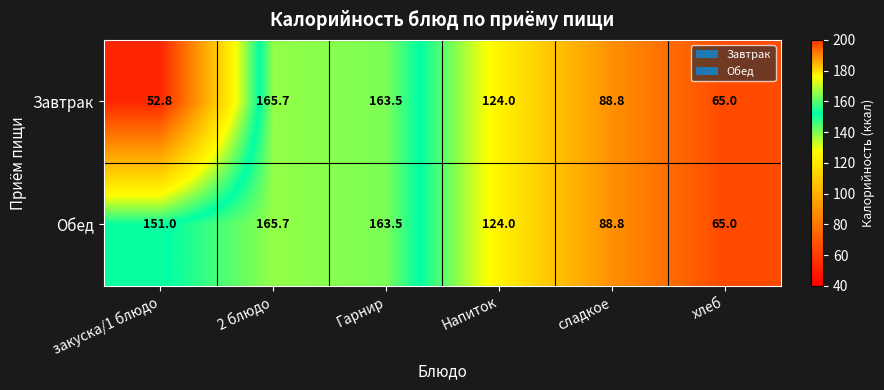

How many distinct data groups are displayed?

2